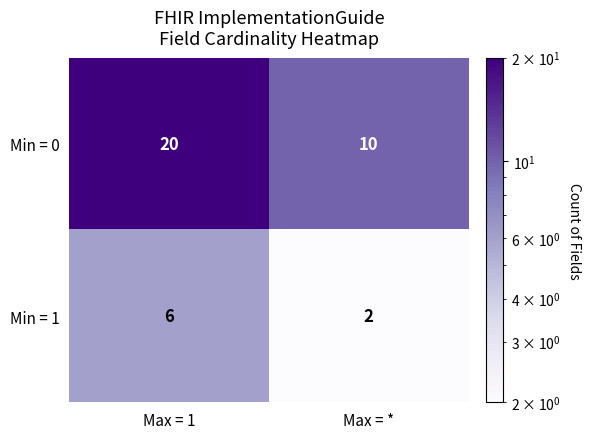

Between Max = 1 and Max = *, which series saw the biggest shift?

Min = 0